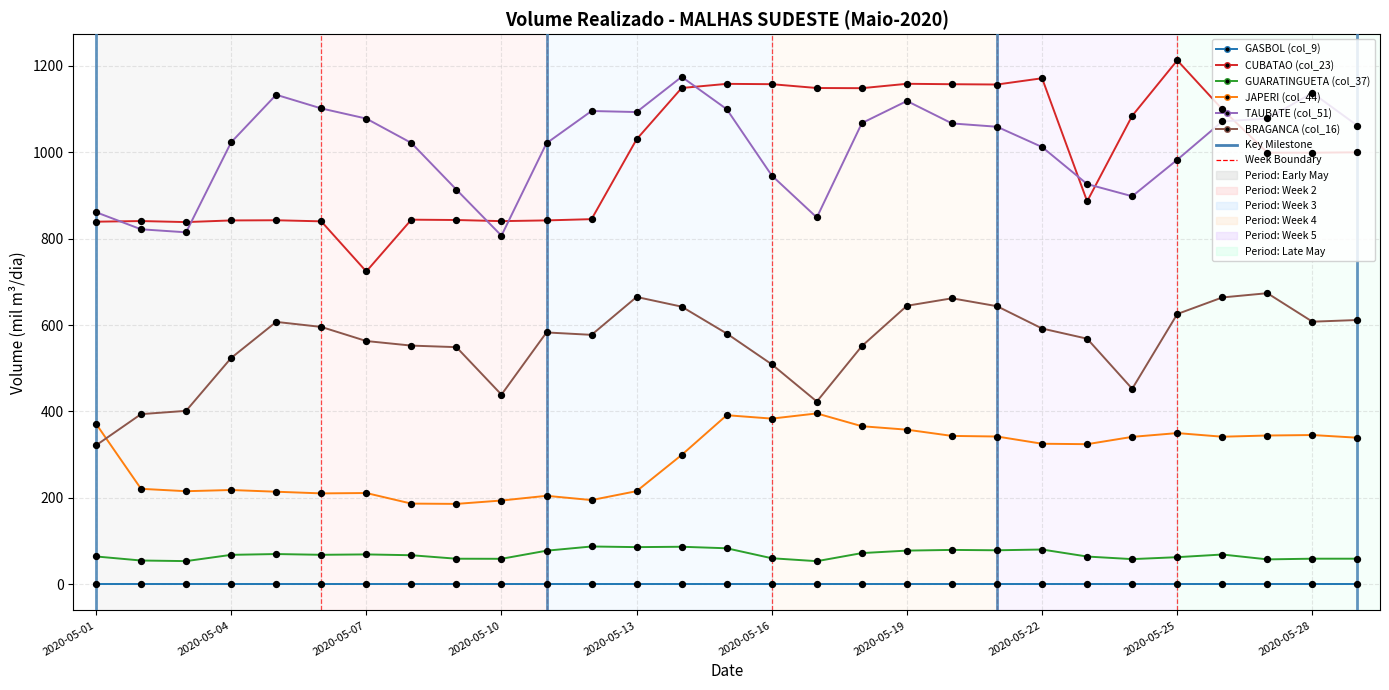

Which series contains the highest Y value?

CUBATAO (col_23)